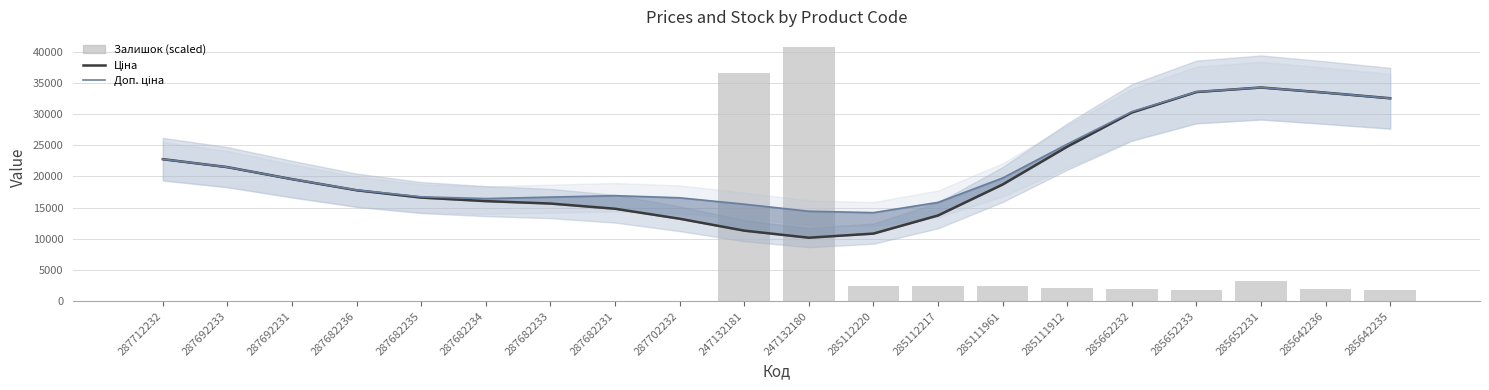

Between 287682235 and 285112220, which series saw the biggest shift?

Ціна